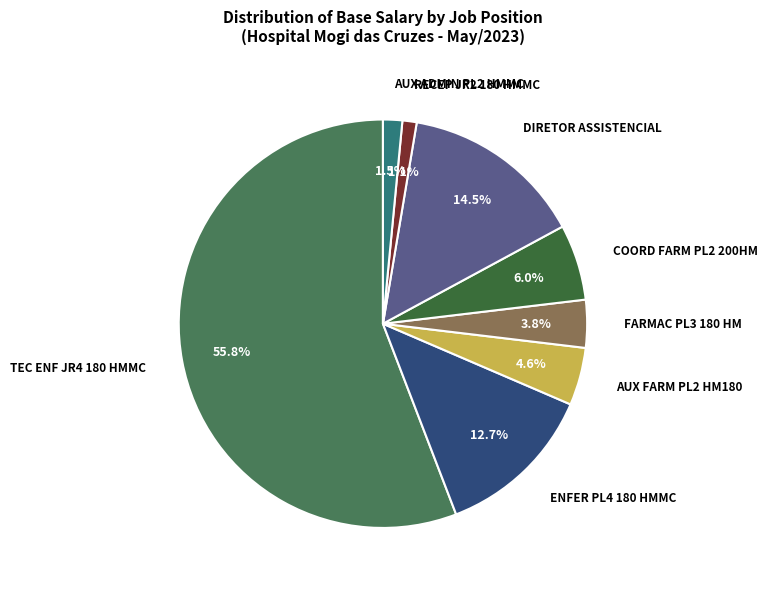

What is the ratio of the value at COORD FARM PL2 200HM to the value at ENFER PL4 180 HMMC?

0.5